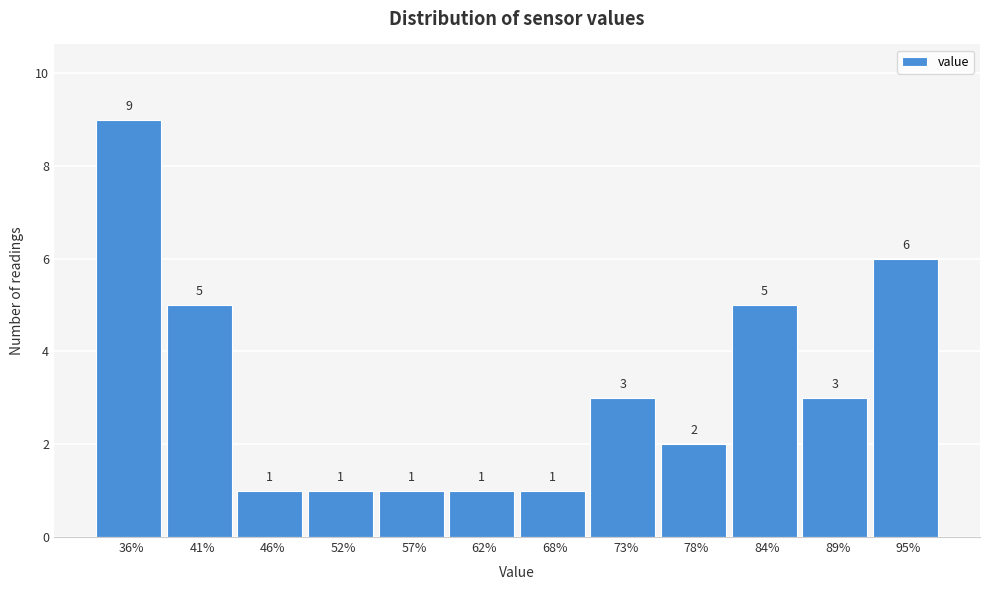

Reading right to left, extract all data points from this chart.

95%=6	89%=3	84%=5	78%=2	73%=3	68%=1	62%=1	57%=1	52%=1	46%=1	41%=5	36%=9